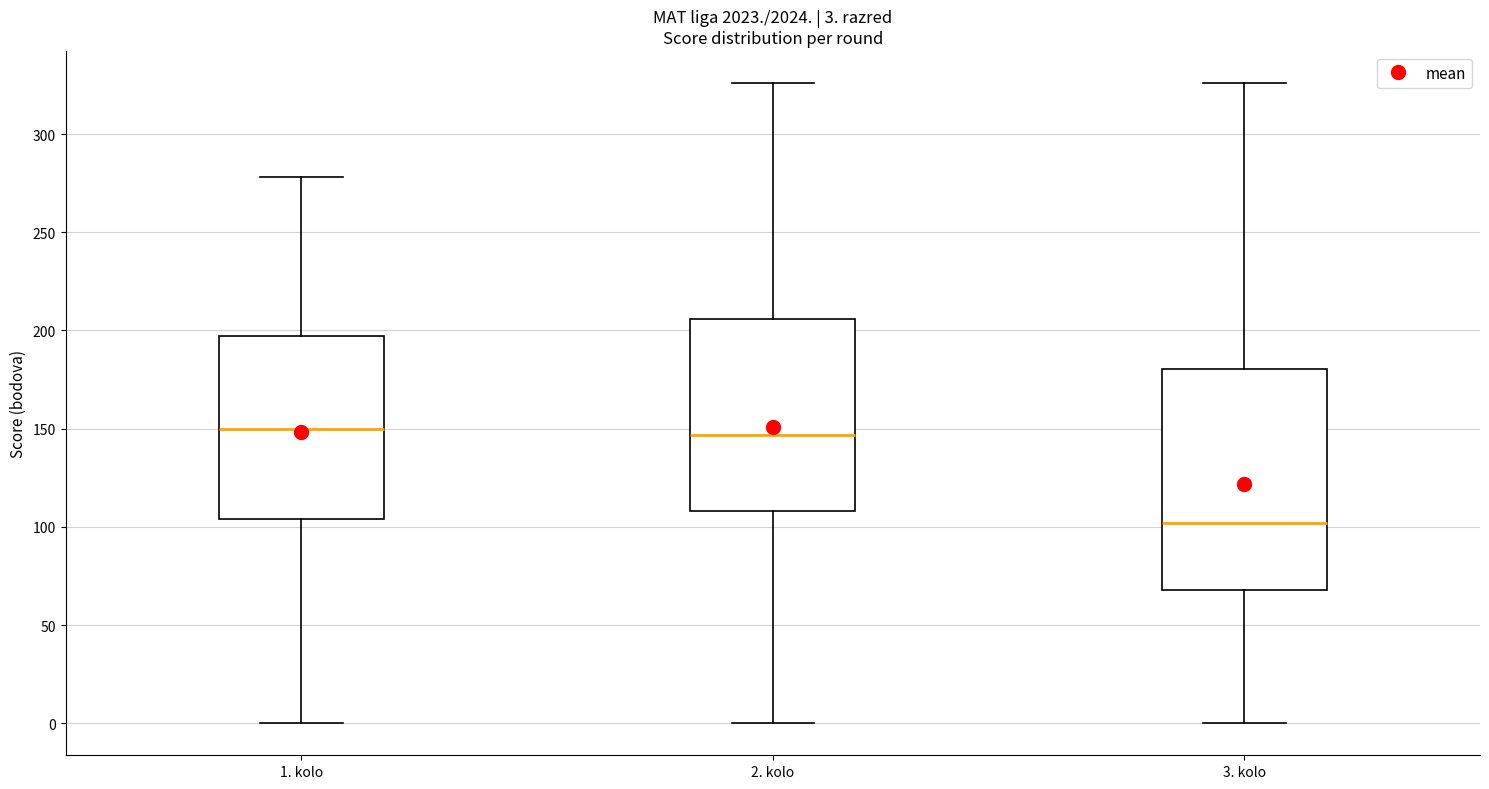

Comparing the boxes themselves (not the whiskers), which one is the tallest?

3. kolo